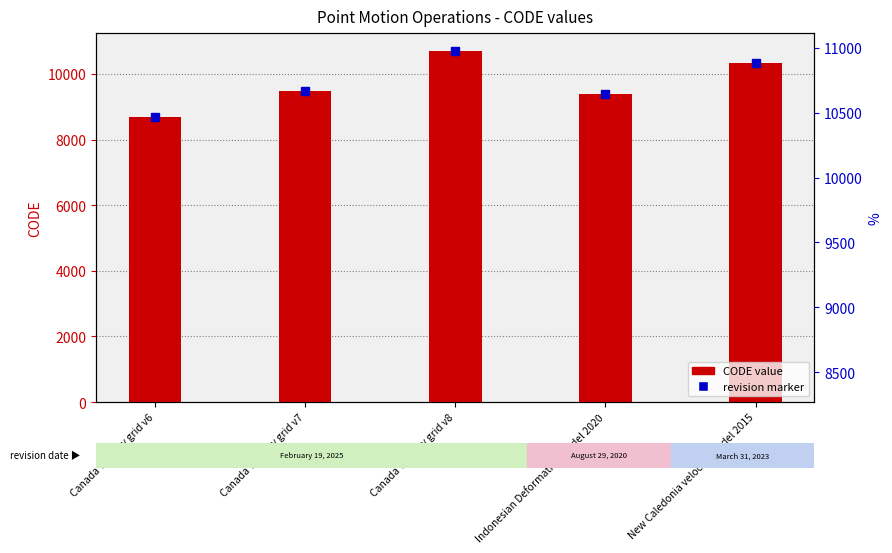

What is the change in value from Canada velocity grid v6 to New Caledonia velocity model 2015?

+1647